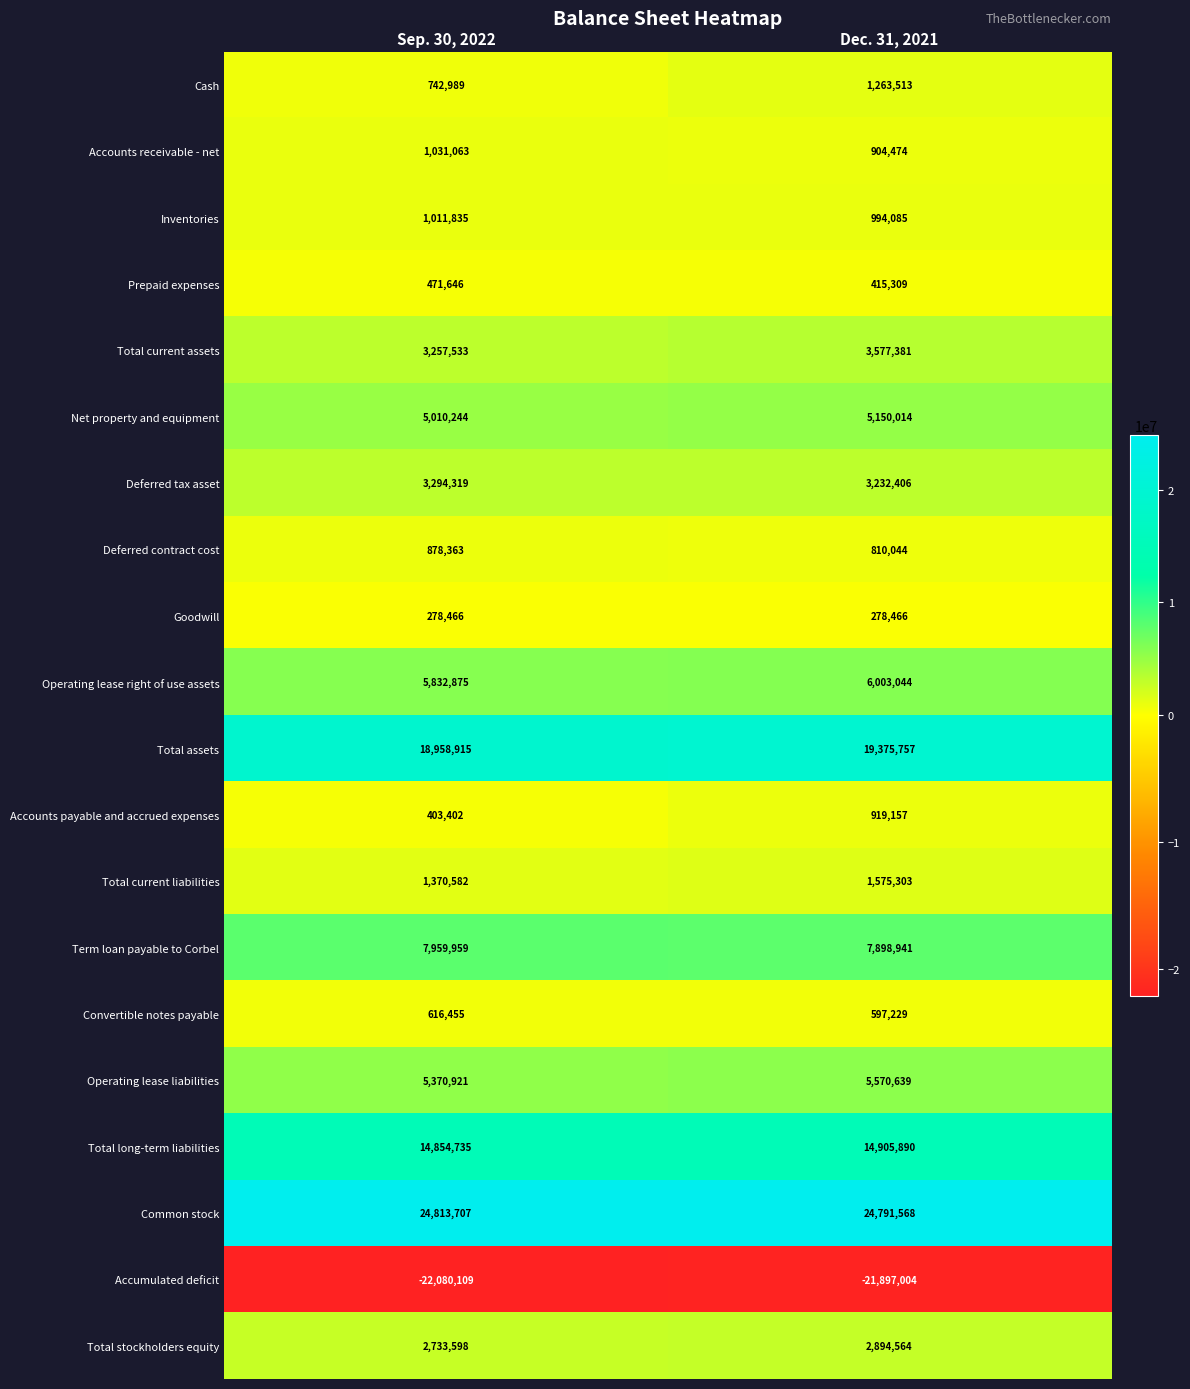

What is the maximum value for Total long-term liabilities?

14905890